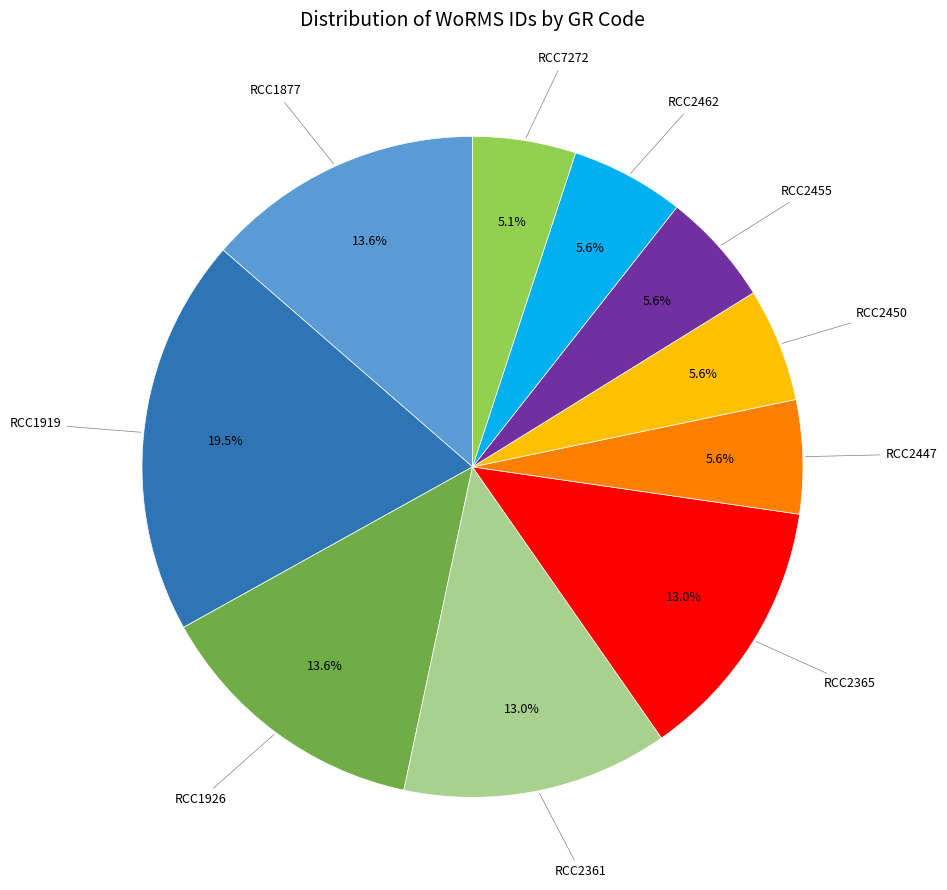

Is it true that RCC7272 is 18% of the pie?

False